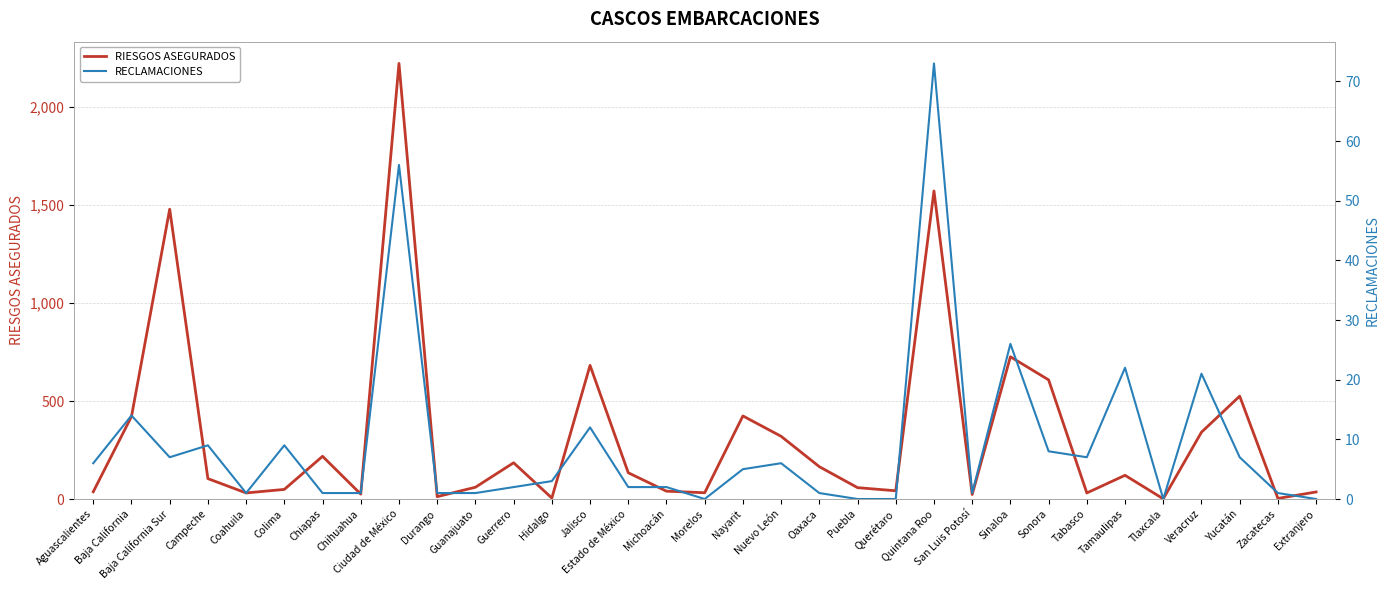

The RECLAMACIONES series shows 1 at Guanajuato. True or false?

True